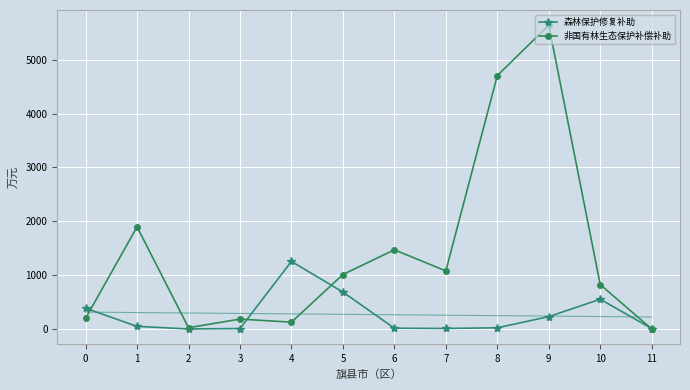

Reading left to right, list all the values displayed in this chart.

森林保护修复补助: 384.7	47.8	0.0	7.7	1253.6	685.4	13.5	9.4	21.5	228.8	551.8	7.7
非国有林生态保护补偿补助: 197.0	1896.0	23.0	183.0	126.0	1011.0	1470.0	1078.0	4705.0	5641.0	823.0	0.0